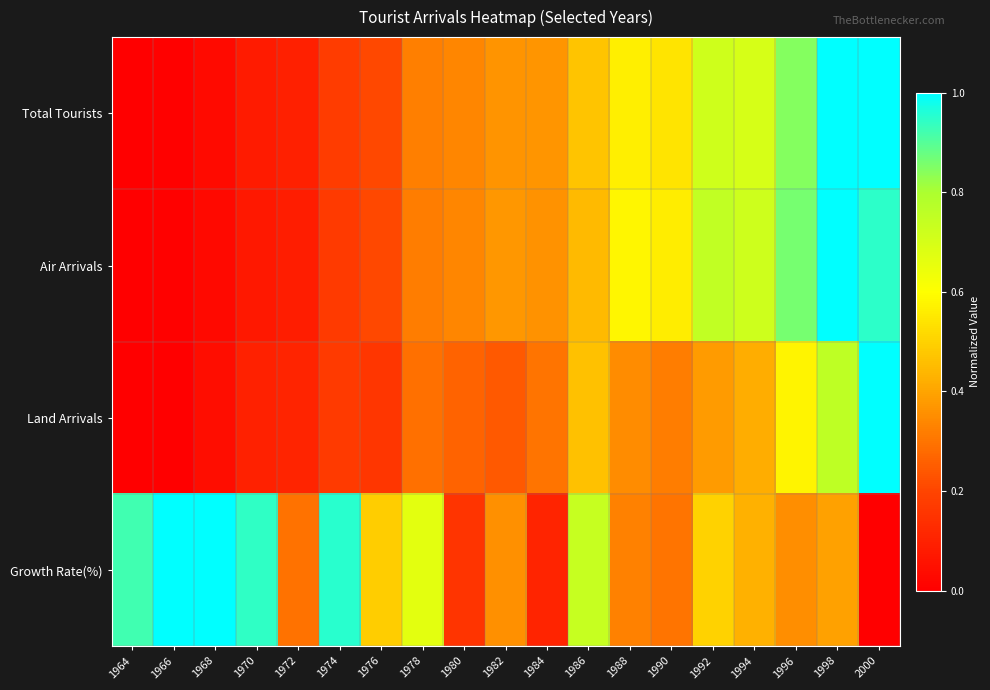

Which has a higher value, 1970 or 1990?

1990